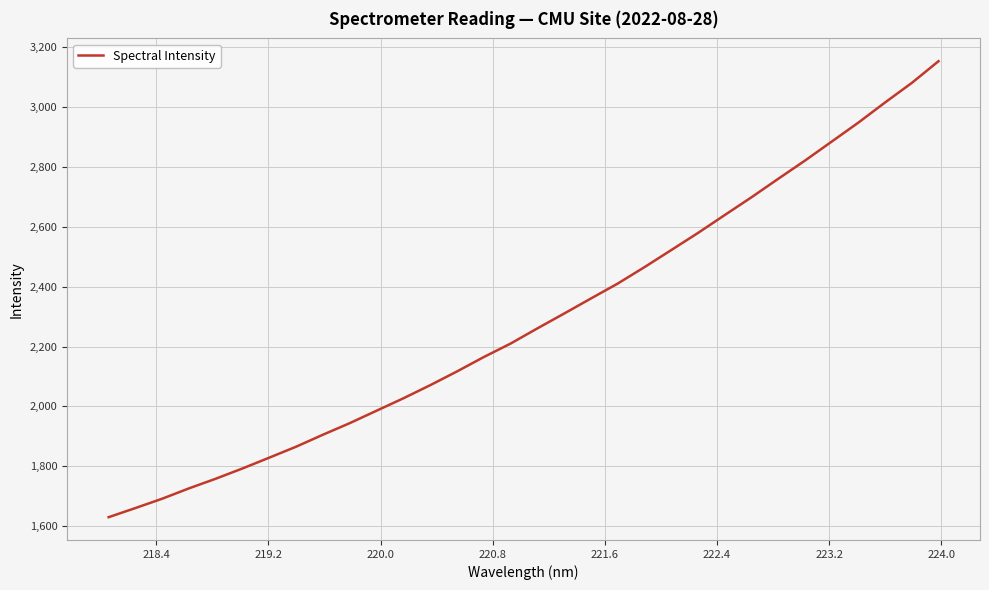

What is the difference between the maximum and minimum values?

1522.2